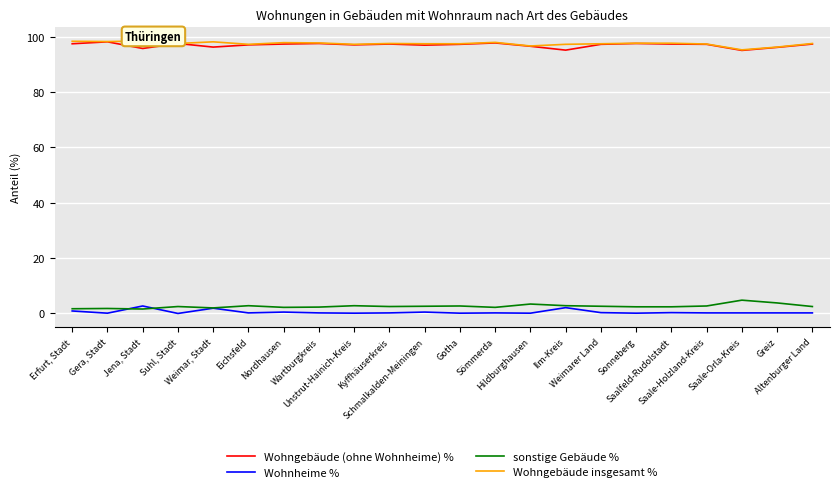

True or false: Wohnheime % and Wohngebäude (ohne Wohnheime) % cross at least once.

False